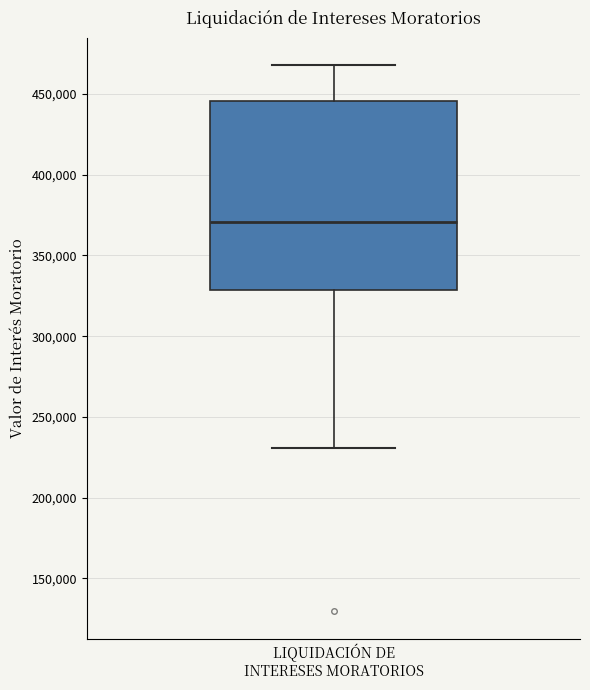

Transcribe this box plot: give where the median line is, the range the box spans, and where the two whiskers end, as read against the y-axis. The values are not printed on the chart, so give them approximately, as read against the axis.

median 370000, box 330000 to 445000, whiskers 230000 to 470000